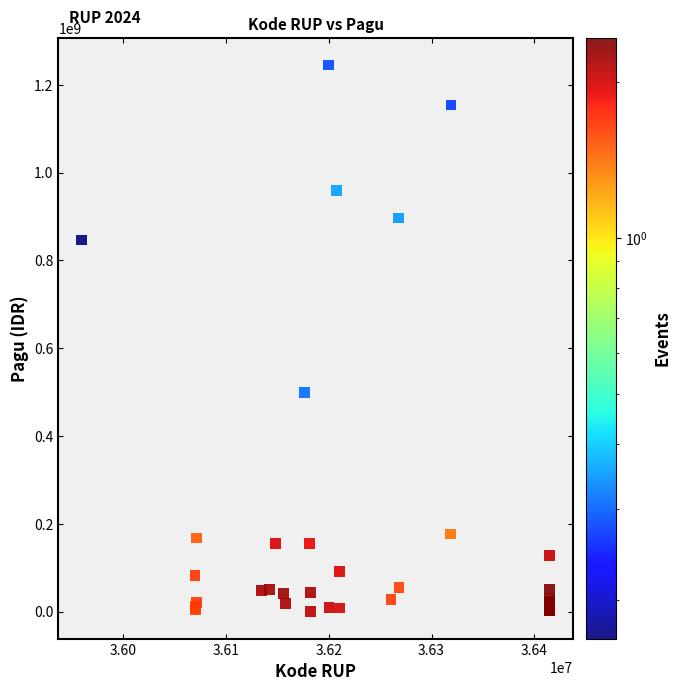

What Y value in the scatter plot is closest to 622840000?

499932000